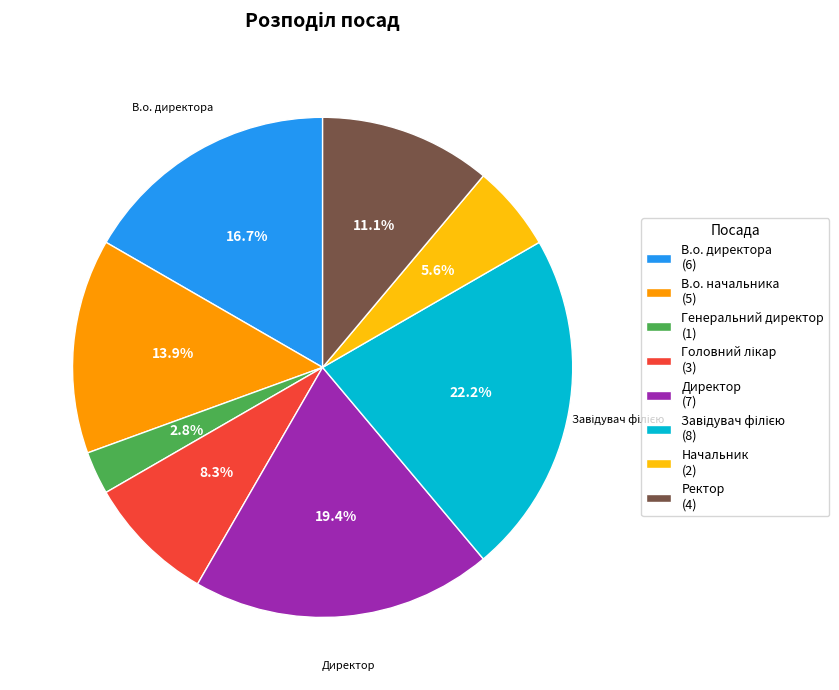

What is the ratio of the value at Ректор to the value at Начальник?

2.0